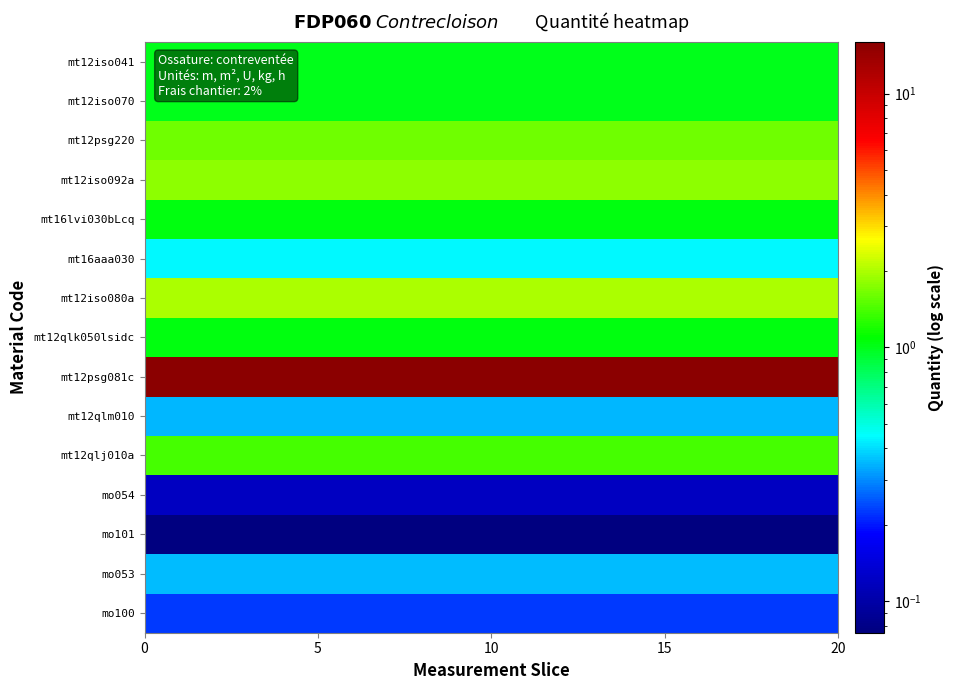

Reading left to right, what are all the values shown in this chart?

mt12iso041: 1.0	1.0	1.0	1.0	1.0	1.0	1.0	1.0	1.0	1.0	1.0	1.0	1.0	1.0	1.0	1.0	1.0	1.0	1.0	1.0
mt12iso070: 1.0	1.0	1.0	1.0	1.0	1.0	1.0	1.0	1.0	1.0	1.0	1.0	1.0	1.0	1.0	1.0	1.0	1.0	1.0	1.0
mt12psg220: 1.6	1.6	1.6	1.6	1.6	1.6	1.6	1.6	1.6	1.6	1.6	1.6	1.6	1.6	1.6	1.6	1.6	1.6	1.6	1.6
mt12iso092a: 1.8	1.8	1.8	1.8	1.8	1.8	1.8	1.8	1.8	1.8	1.8	1.8	1.8	1.8	1.8	1.8	1.8	1.8	1.8	1.8
mt16lvi030bLcq: 1.1	1.1	1.1	1.1	1.1	1.1	1.1	1.1	1.1	1.1	1.1	1.1	1.1	1.1	1.1	1.1	1.1	1.1	1.1	1.1
mt16aaa030: 0.4	0.4	0.4	0.4	0.4	0.4	0.4	0.4	0.4	0.4	0.4	0.4	0.4	0.4	0.4	0.4	0.4	0.4	0.4	0.4
mt12iso080a: 2.0	2.0	2.0	2.0	2.0	2.0	2.0	2.0	2.0	2.0	2.0	2.0	2.0	2.0	2.0	2.0	2.0	2.0	2.0	2.0
mt12qlk050lsidc: 1.1	1.1	1.1	1.1	1.1	1.1	1.1	1.1	1.1	1.1	1.1	1.1	1.1	1.1	1.1	1.1	1.1	1.1	1.1	1.1
mt12psg081c: 16.0	16.0	16.0	16.0	16.0	16.0	16.0	16.0	16.0	16.0	16.0	16.0	16.0	16.0	16.0	16.0	16.0	16.0	16.0	16.0
mt12qlm010: 0.3	0.3	0.3	0.3	0.3	0.3	0.3	0.3	0.3	0.3	0.3	0.3	0.3	0.3	0.3	0.3	0.3	0.3	0.3	0.3
mt12qlj010a: 1.4	1.4	1.4	1.4	1.4	1.4	1.4	1.4	1.4	1.4	1.4	1.4	1.4	1.4	1.4	1.4	1.4	1.4	1.4	1.4
mo054: 0.1	0.1	0.1	0.1	0.1	0.1	0.1	0.1	0.1	0.1	0.1	0.1	0.1	0.1	0.1	0.1	0.1	0.1	0.1	0.1
mo101: 0.1	0.1	0.1	0.1	0.1	0.1	0.1	0.1	0.1	0.1	0.1	0.1	0.1	0.1	0.1	0.1	0.1	0.1	0.1	0.1
mo053: 0.4	0.4	0.4	0.4	0.4	0.4	0.4	0.4	0.4	0.4	0.4	0.4	0.4	0.4	0.4	0.4	0.4	0.4	0.4	0.4
mo100: 0.2	0.2	0.2	0.2	0.2	0.2	0.2	0.2	0.2	0.2	0.2	0.2	0.2	0.2	0.2	0.2	0.2	0.2	0.2	0.2